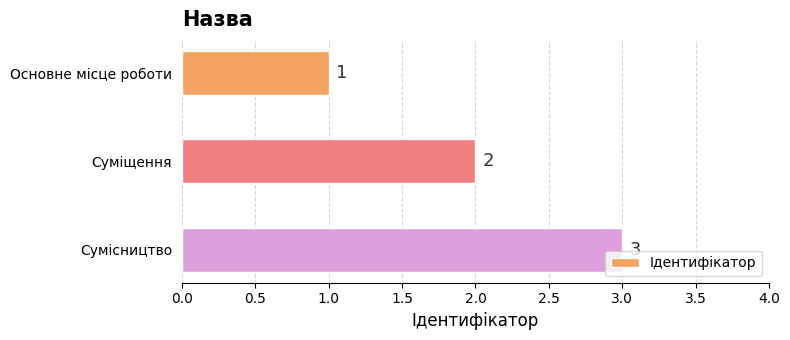

What is the minimum value shown in the chart?

1